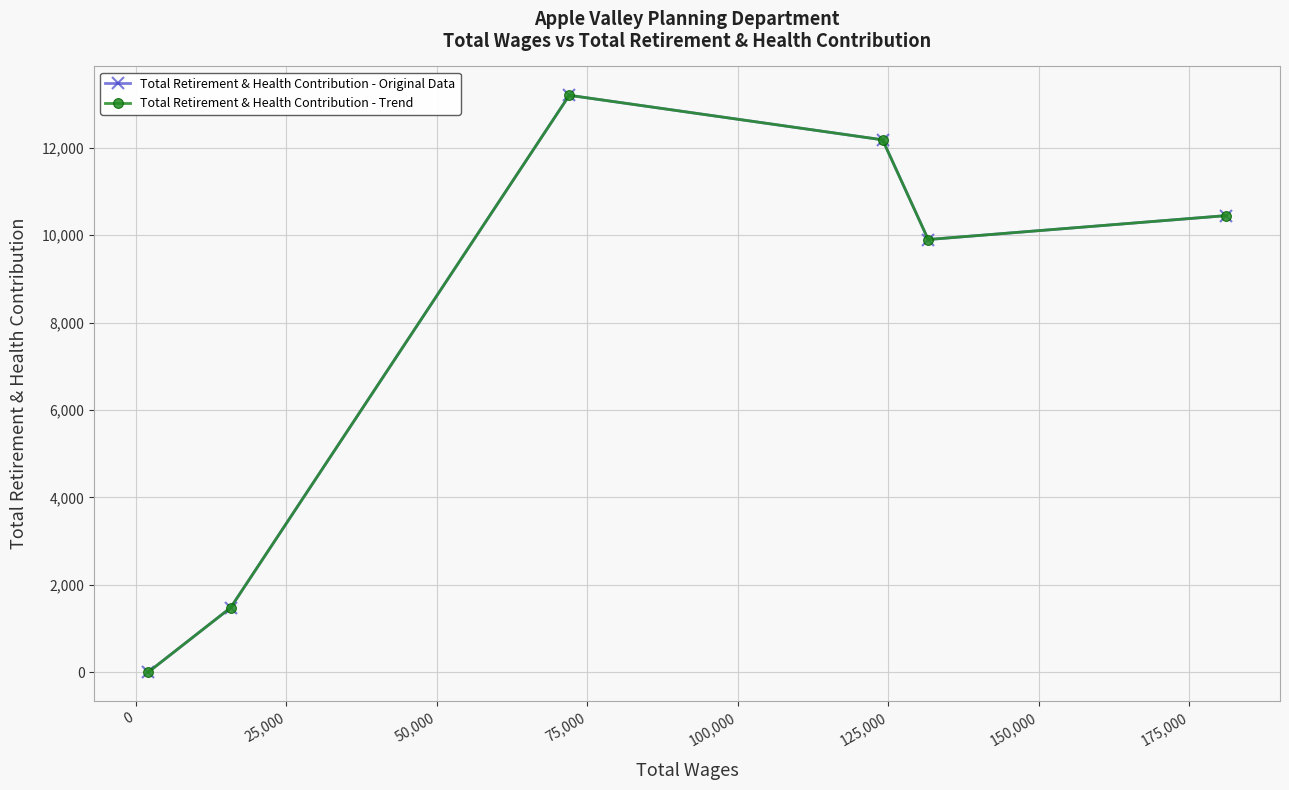

True or false: Total Retirement & Health Contribution - Trend and Total Retirement & Health Contribution - Original Data cross at least once.

False